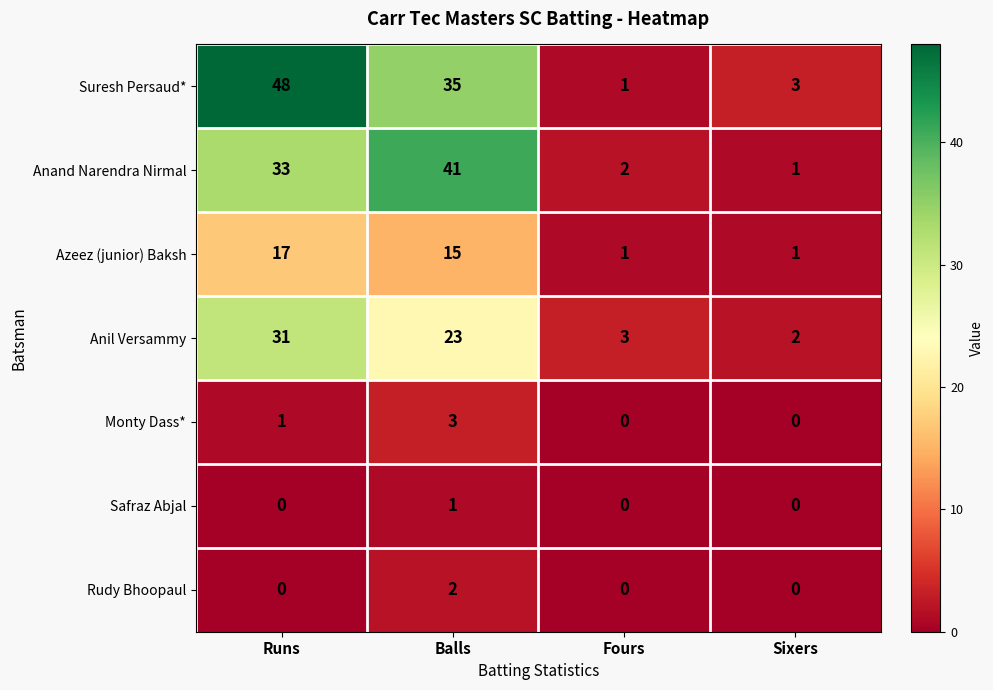

Between Runs and Balls, which series saw the biggest shift?

Suresh Persaud*